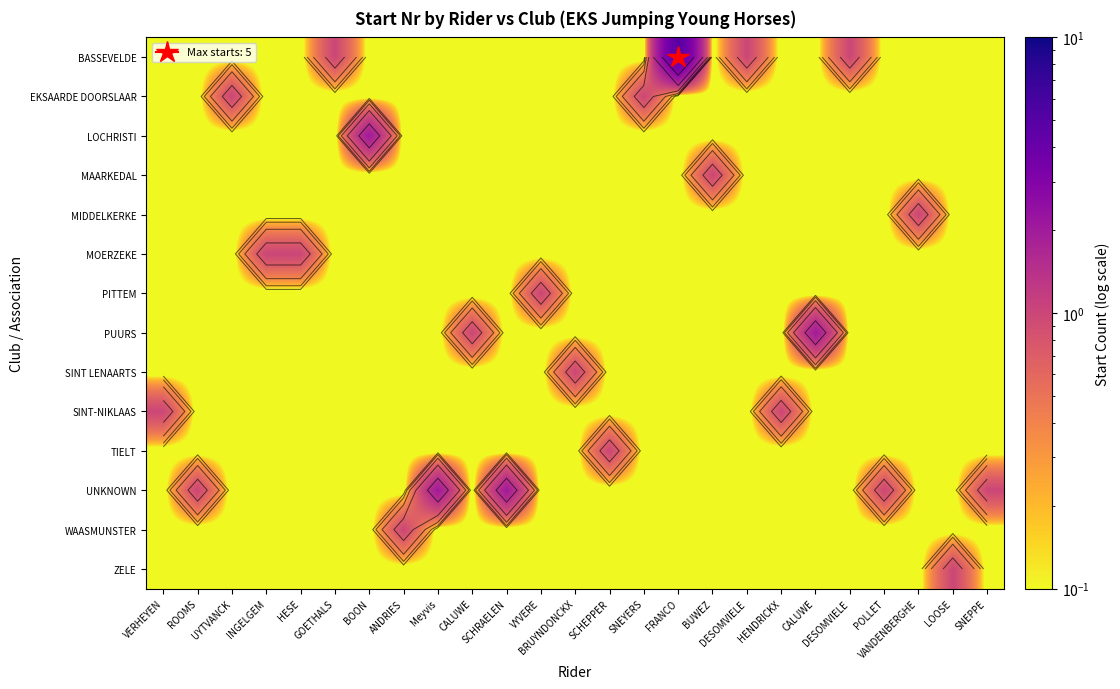

The value of EKSAARDE DOORSLAAR at VERHEYEN is 0.0. True or false?

True